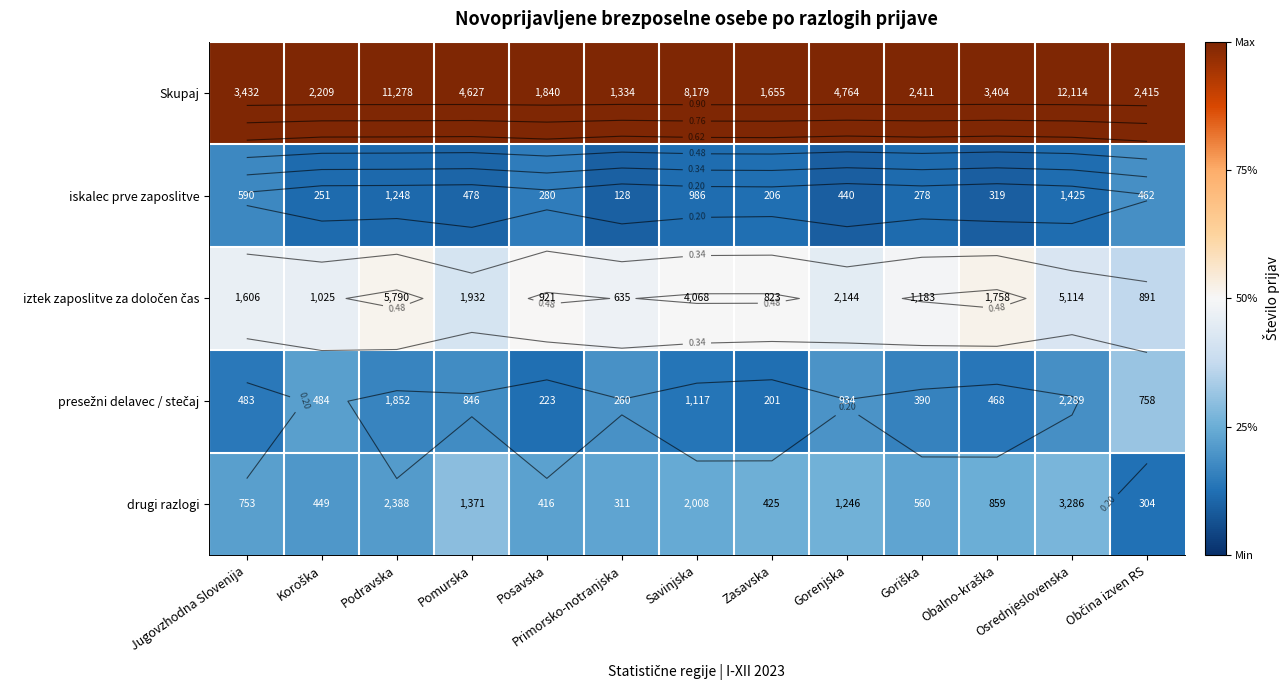

How many distinct data groups are displayed?

5